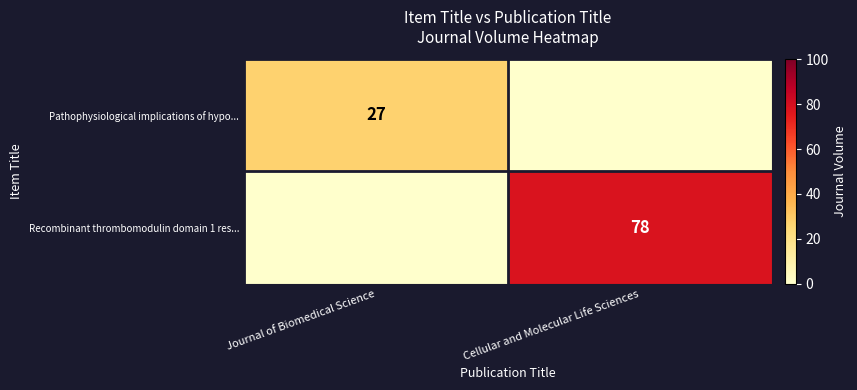

Is it true that Pathophysiological implications of hypo... equals 14 at Journal of Biomedical Science?

False